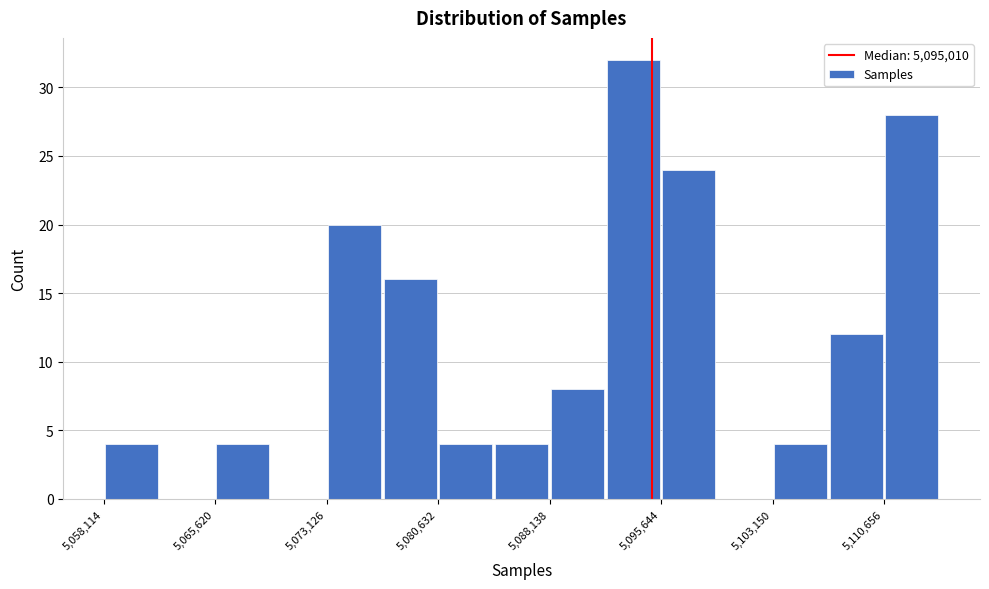

Around what value on the x-axis is the tallest bar? Give the approximate position of its centre, as read against the axis.

5094000